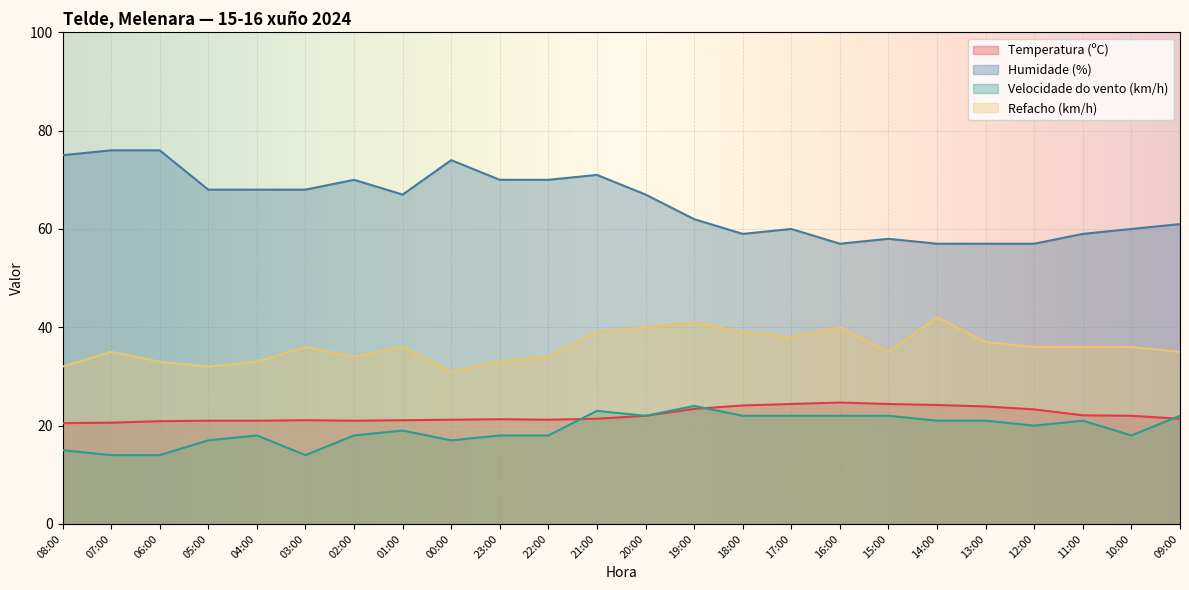

Rank the categories by Temperatura (ºC) value from lowest to highest.

08:00, 07:00, 06:00, 05:00, 04:00, 02:00, 03:00, 01:00, 00:00, 22:00, 23:00, 21:00, 09:00, 20:00, 10:00, 11:00, 12:00, 19:00, 13:00, 18:00, 14:00, 17:00, 15:00, 16:00